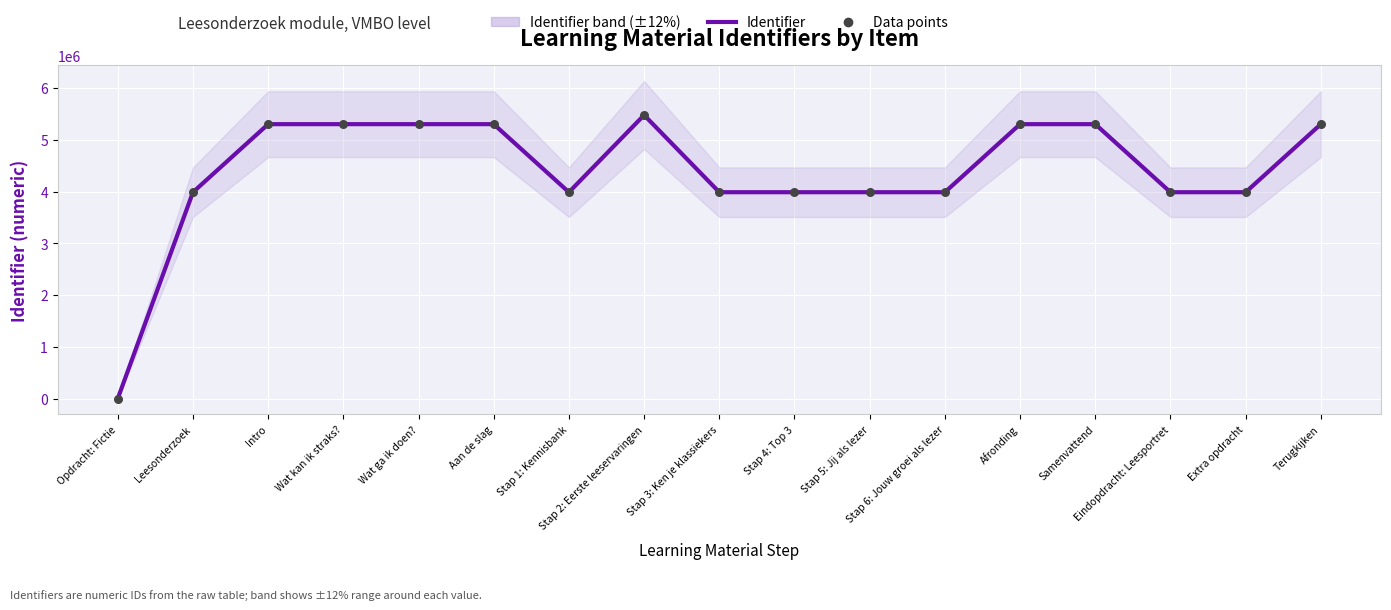

Which series has the largest total across all categories?

Identifier